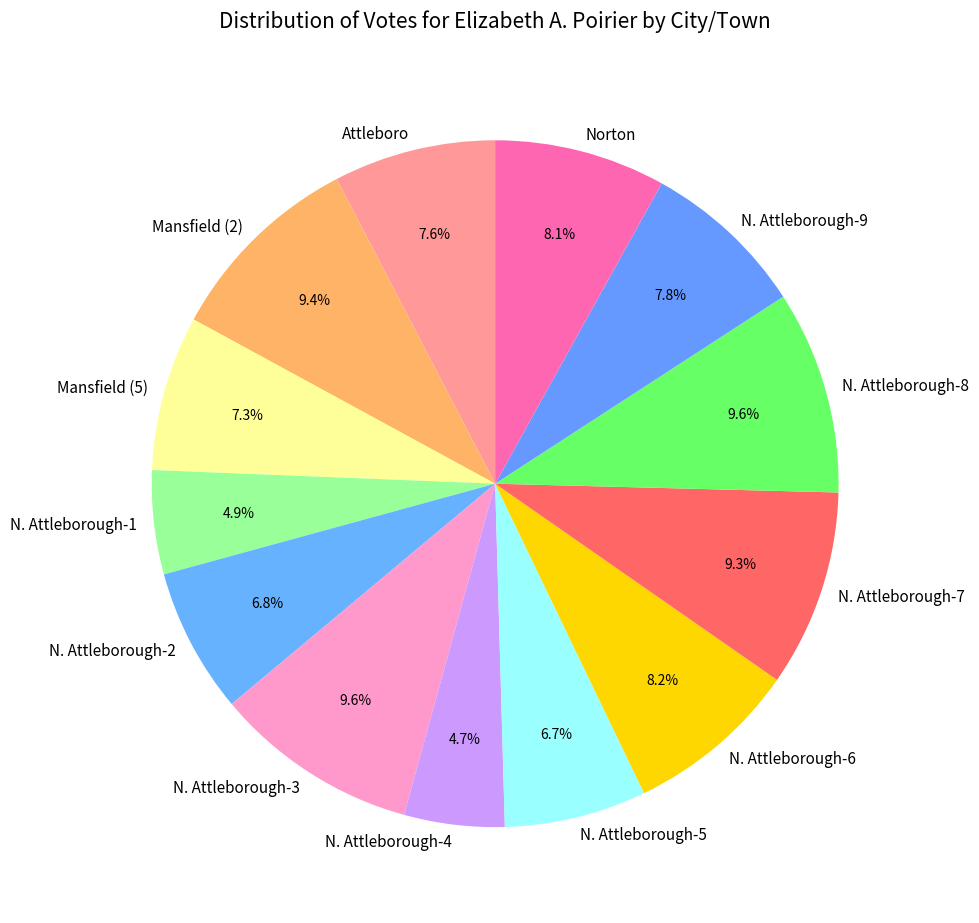

What portion of the pie excludes N. Attleborough-1?

95.1%